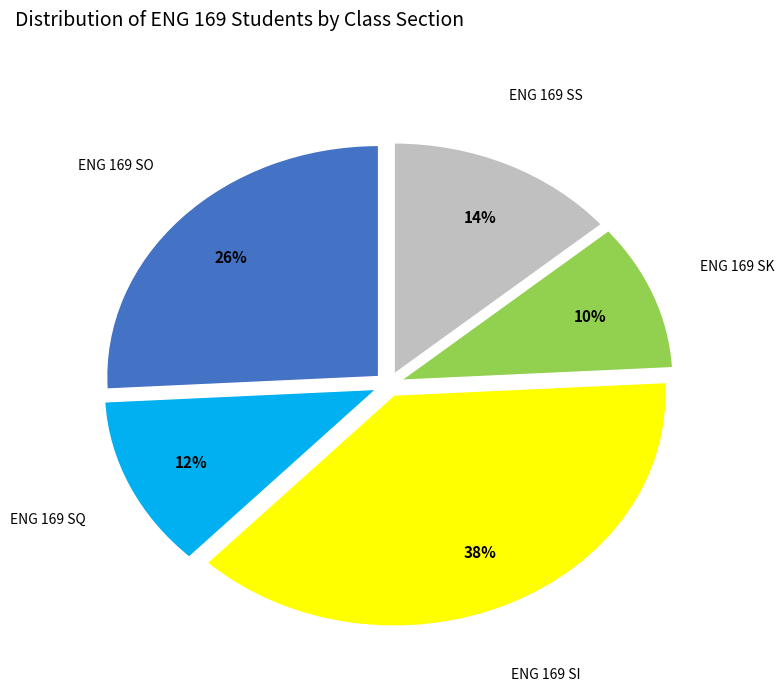

Is there any slice that represents more than half of the pie?

No